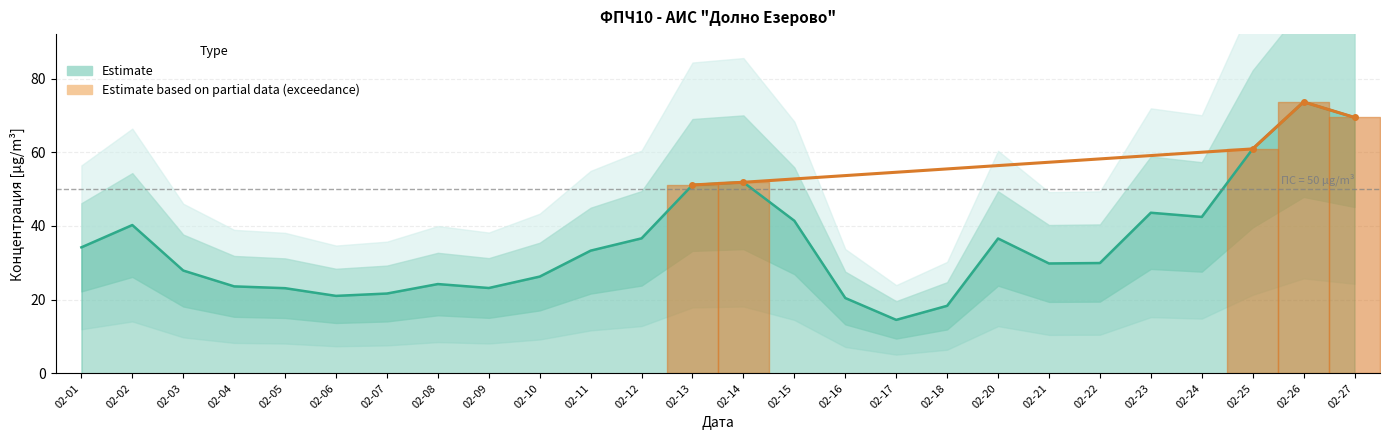

What is the difference between the values at 02-18 and 02-26?

55.3